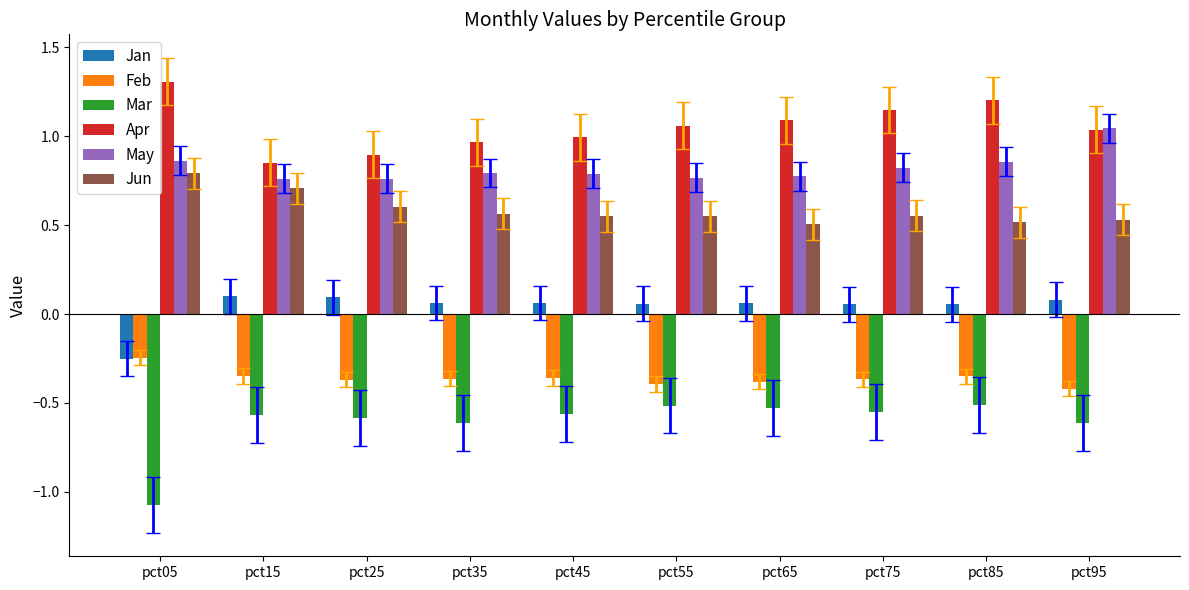

True or false: Feb has a value of -0.5 at pct25.

False